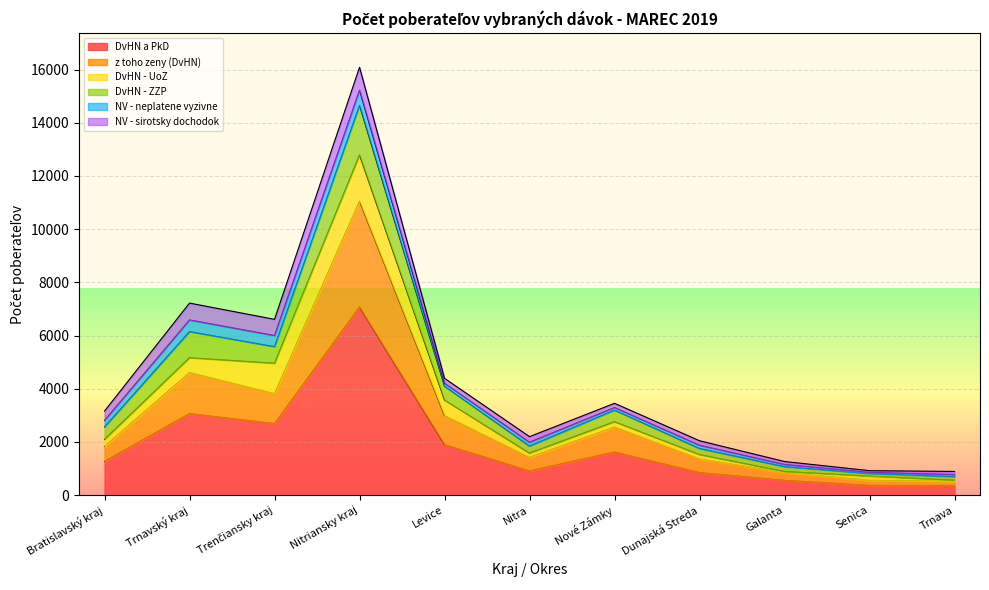

What is the label of the 4th point from the right?

Dunajská Streda